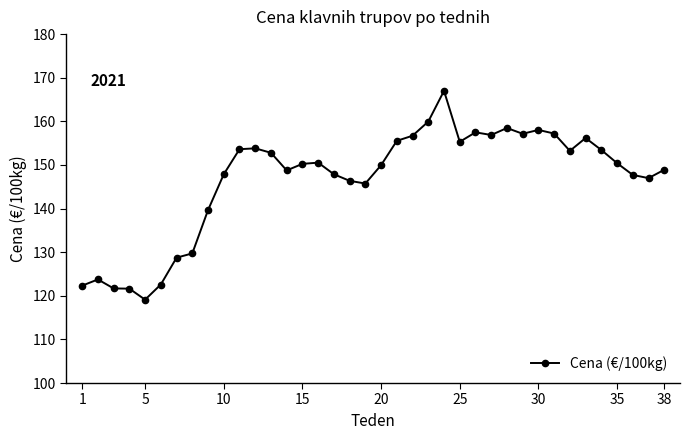

What is the value of the 22nd point from the left?

156.7